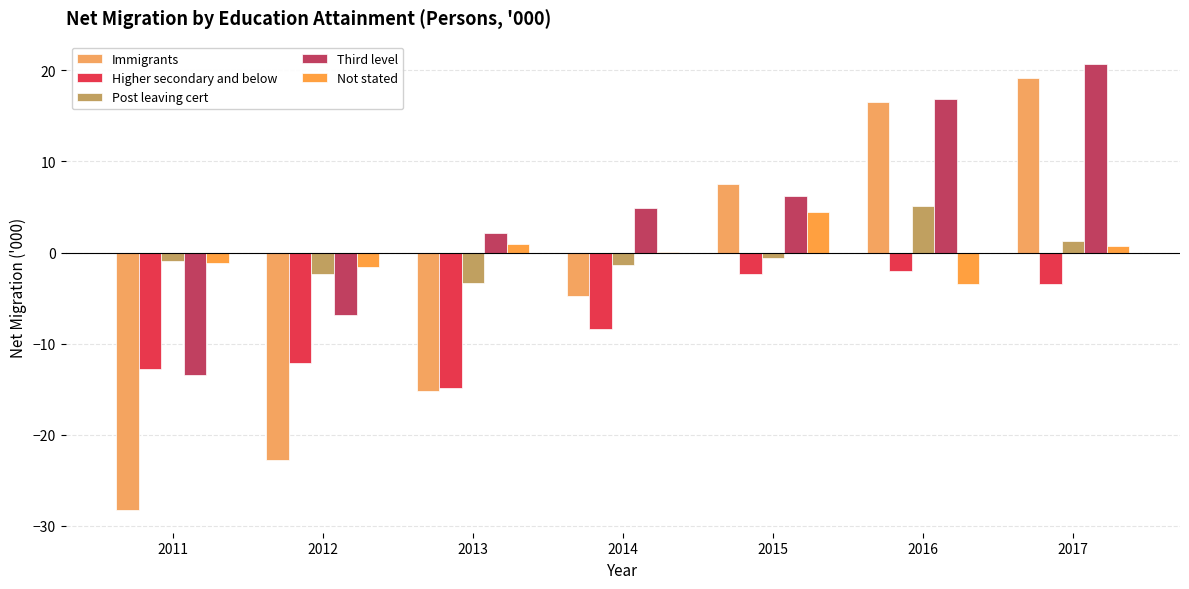

How many data points does each series have?

7